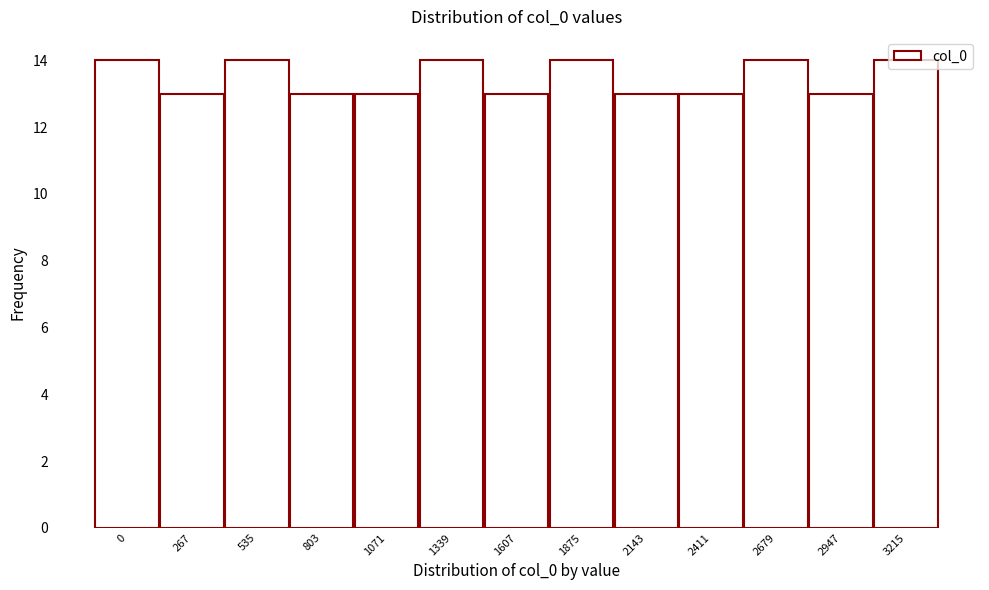

What is the value of the 9th bar from the left?

13